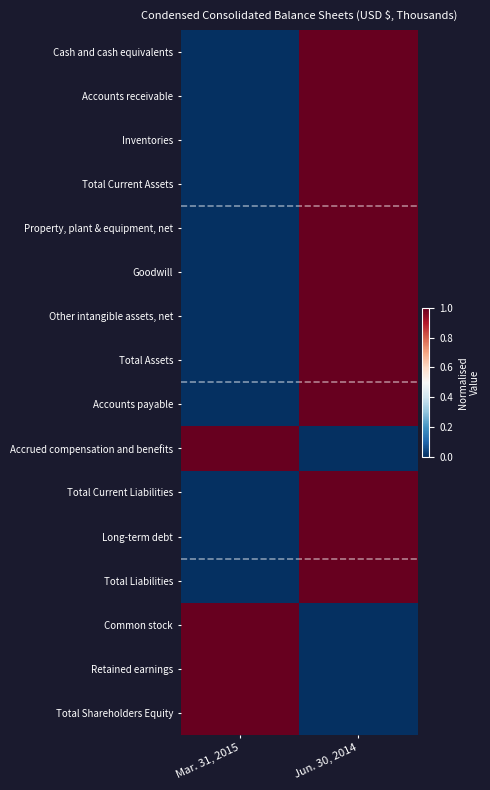

Which series has the largest total across all categories?

Cash and cash equivalents